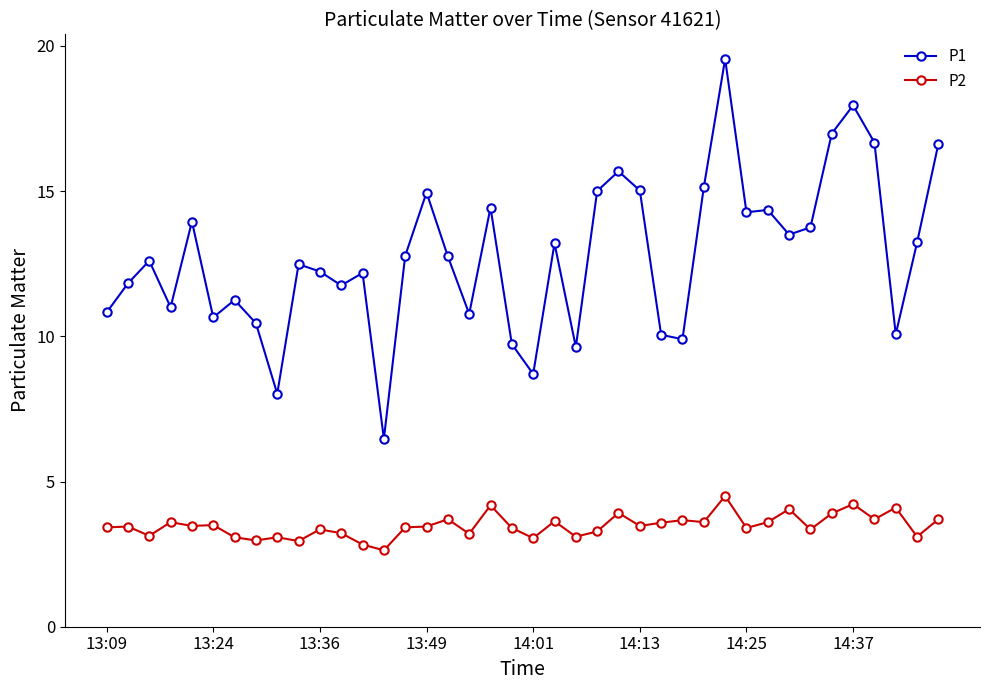

Rank the series by their maximum value, from lowest to highest.

P2, P1